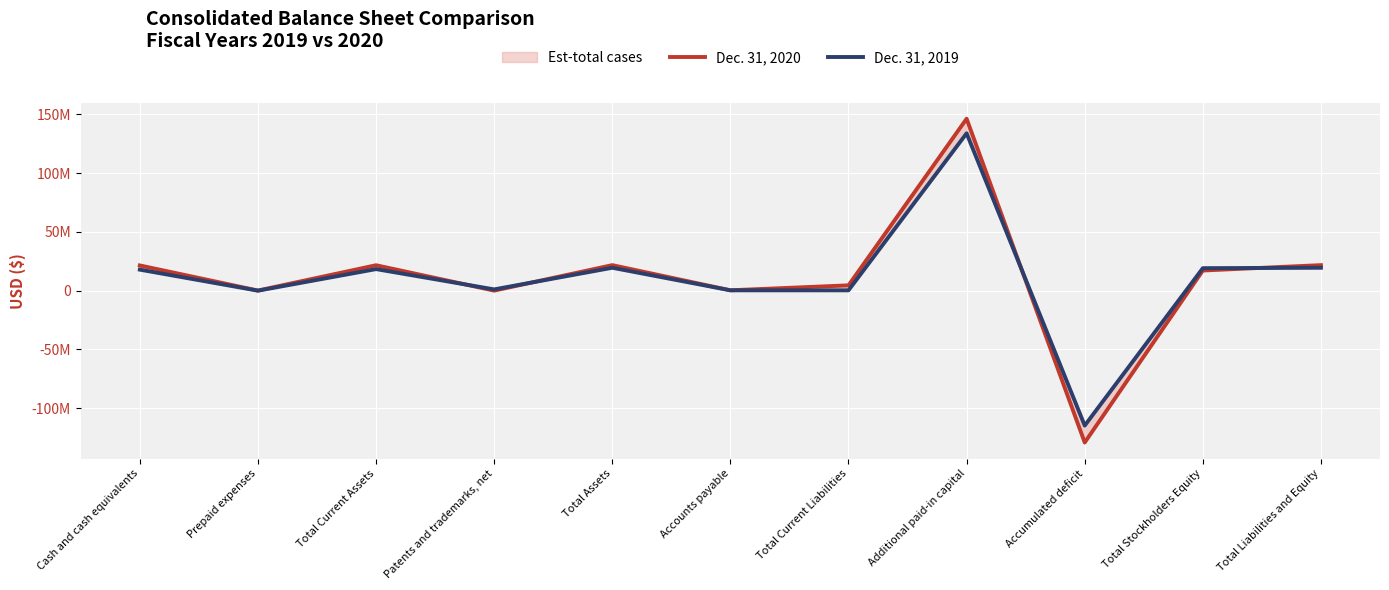

What is the value of the Dec. 31, 2020 point at the 7th from the left?

4582130